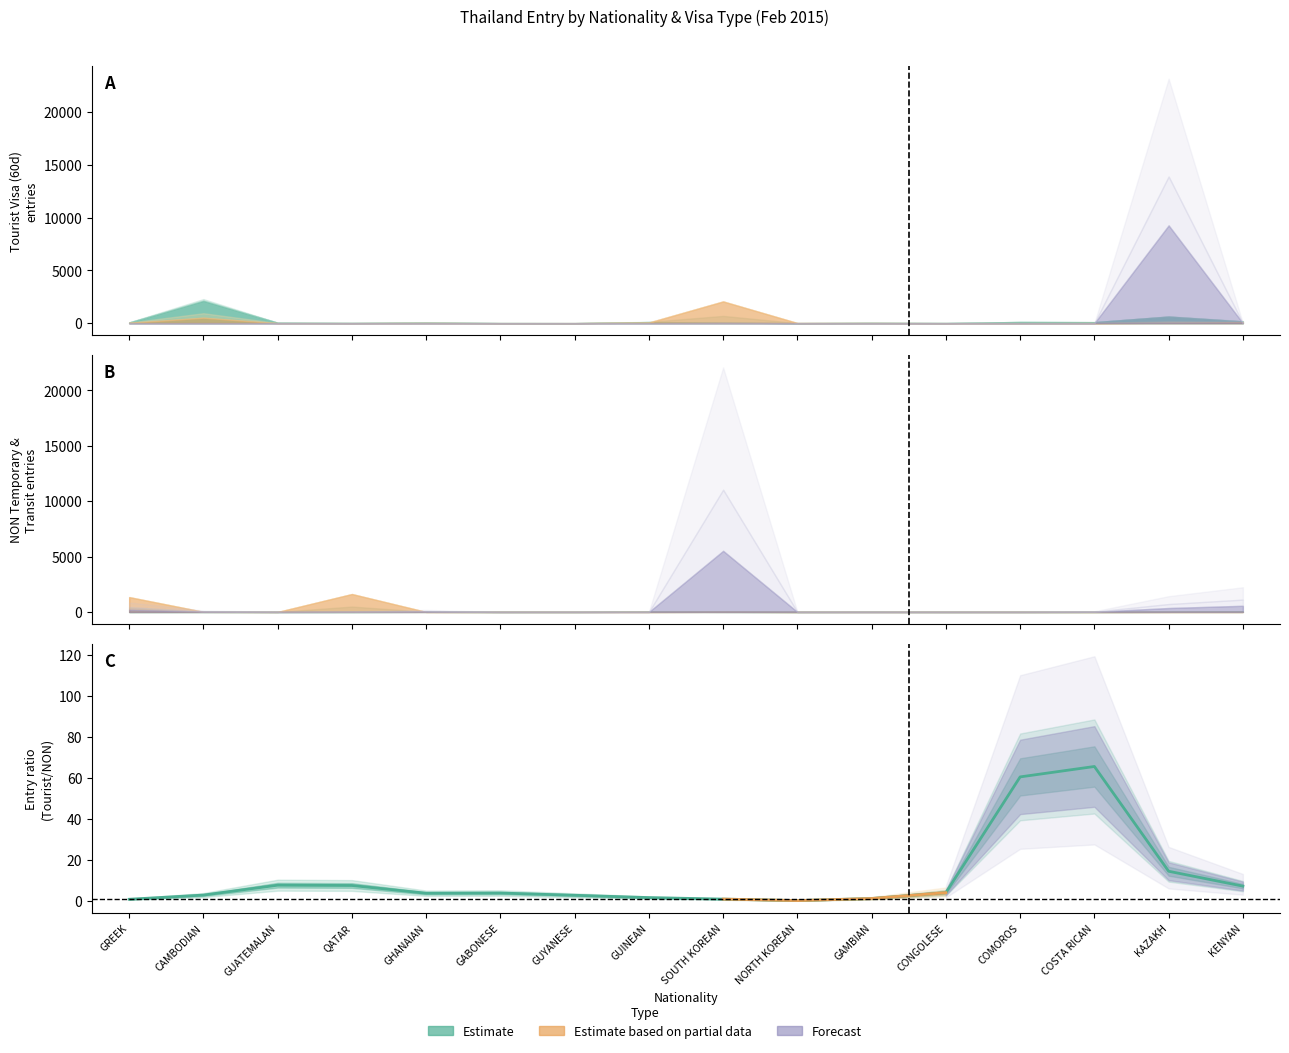

What position from the left is KAZAKH?

15